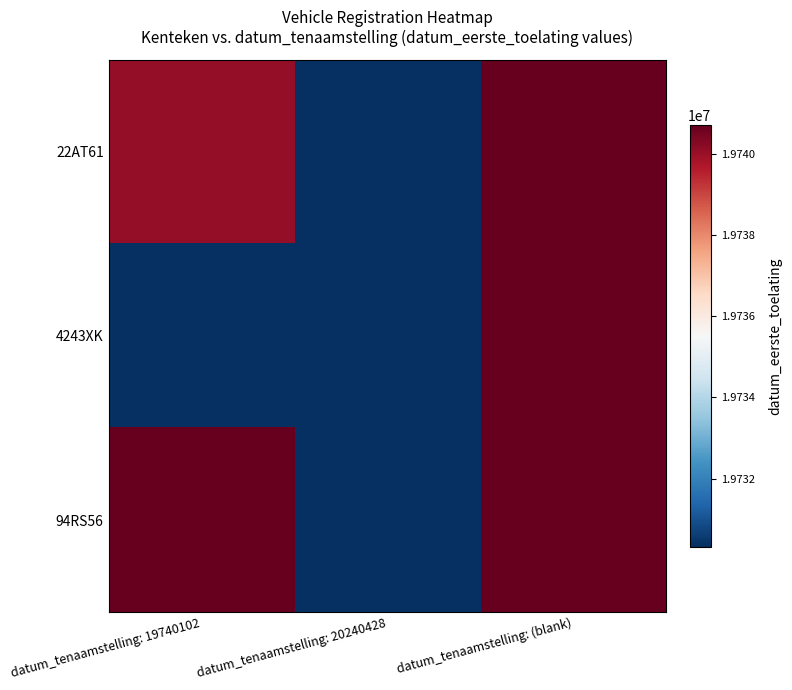

Reading left to right, what are all the values shown in this chart?

22AT61: datum_tenaamstelling: 19740102=19740102	datum_tenaamstelling: 20240428=19730319	datum_tenaamstelling: (blank)=19740718
4243XK: datum_tenaamstelling: 19740102=19730319	datum_tenaamstelling: 20240428=19730319	datum_tenaamstelling: (blank)=19740718
94RS56: datum_tenaamstelling: 19740102=19740718	datum_tenaamstelling: 20240428=19730319	datum_tenaamstelling: (blank)=19740718